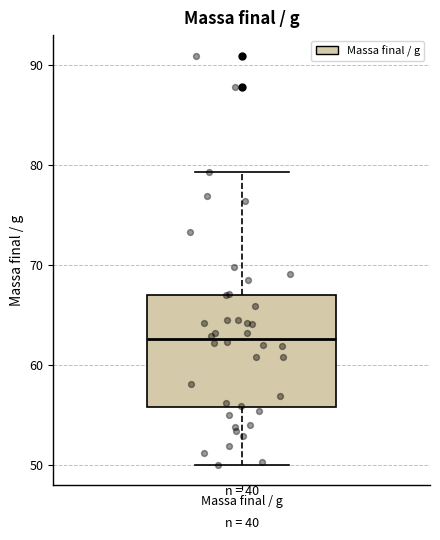

Where does the upper whisker of the box for Massa final / g end on the y-axis? The values are not printed on the chart, so give them approximately, as read against the axis.

79